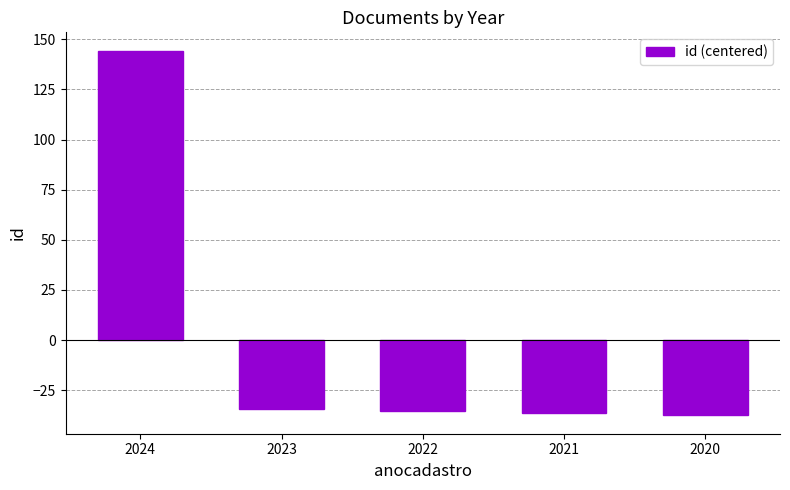

What is the difference between the values at 2022 and 2023?

1.0